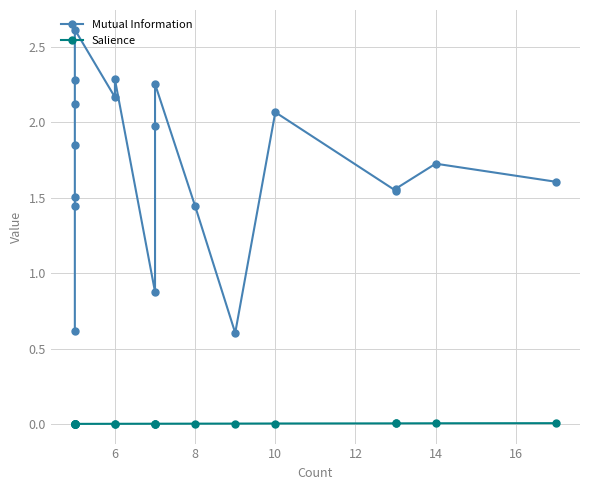

At how many categories does at least one series exceed 0?

19